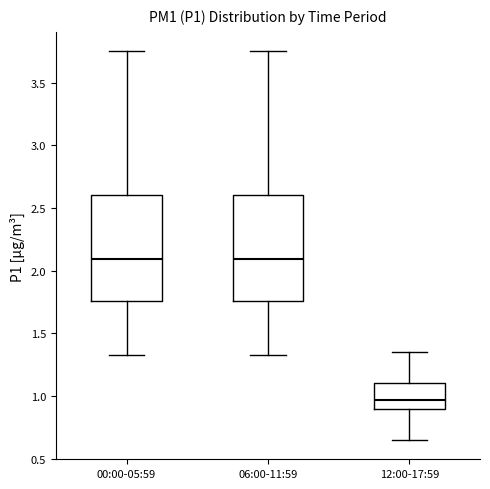

Reading left to right, read every box against the y-axis: the position of its median line, the range the box covers, and the ends of its whiskers. The values are not printed on the chart, so give them approximately, as read against the axis.

00:00-05:59: median 2.10, box 1.75 to 2.60, whiskers 1.35 to 3.75
06:00-11:59: median 2.10, box 1.75 to 2.60, whiskers 1.35 to 3.75
12:00-17:59: median 0.95, box 0.90 to 1.10, whiskers 0.65 to 1.35